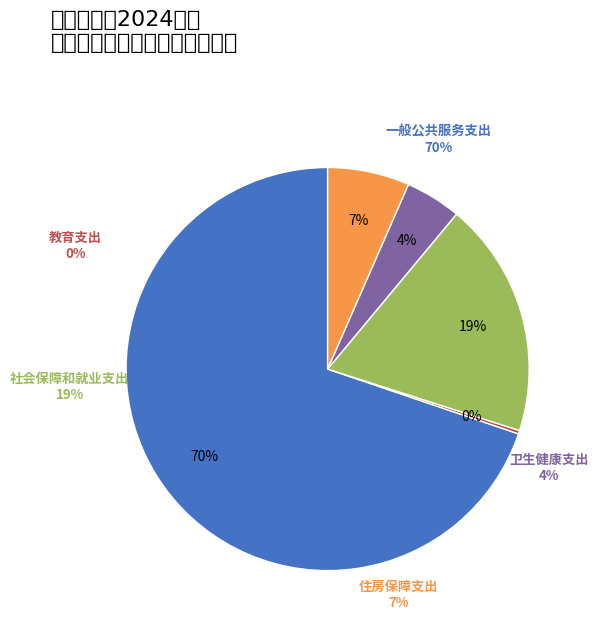

Does 住房保障支出 account for over 50% of the chart?

No